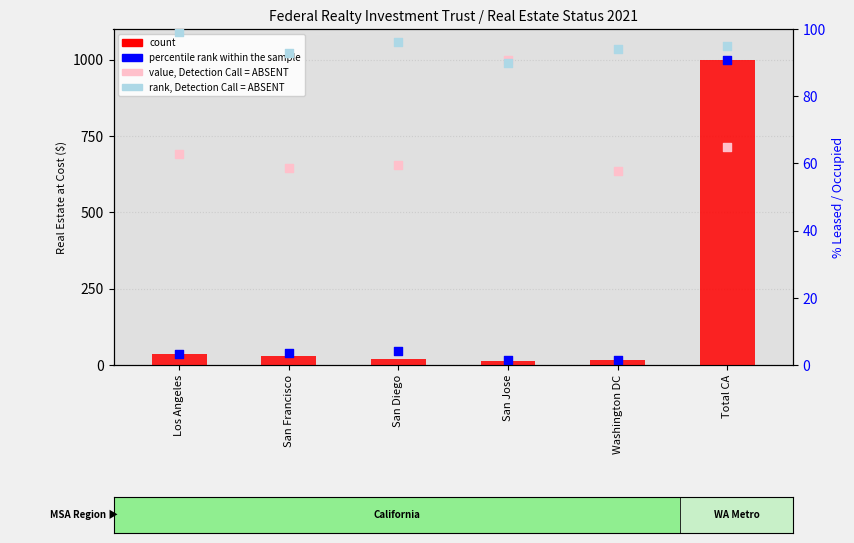

Which series contains the highest Y value?

count